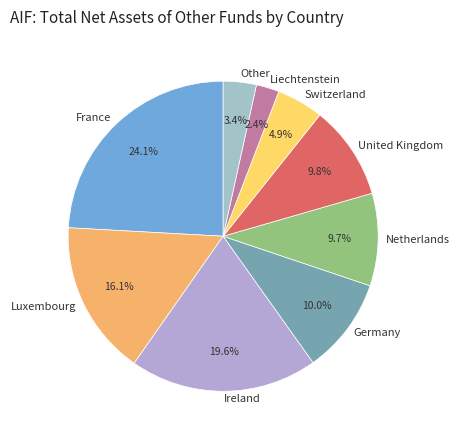

Between Luxembourg and Germany, which is larger?

Luxembourg